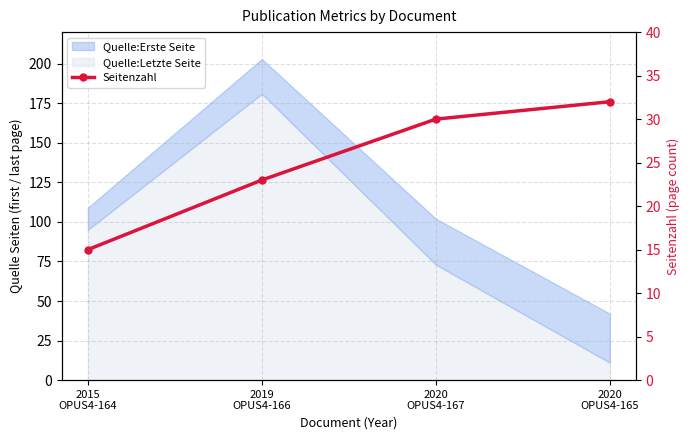

List the labels in order of value, smallest first.

2015
OPUS4-164, 2019
OPUS4-166, 2020
OPUS4-167, 2020
OPUS4-165